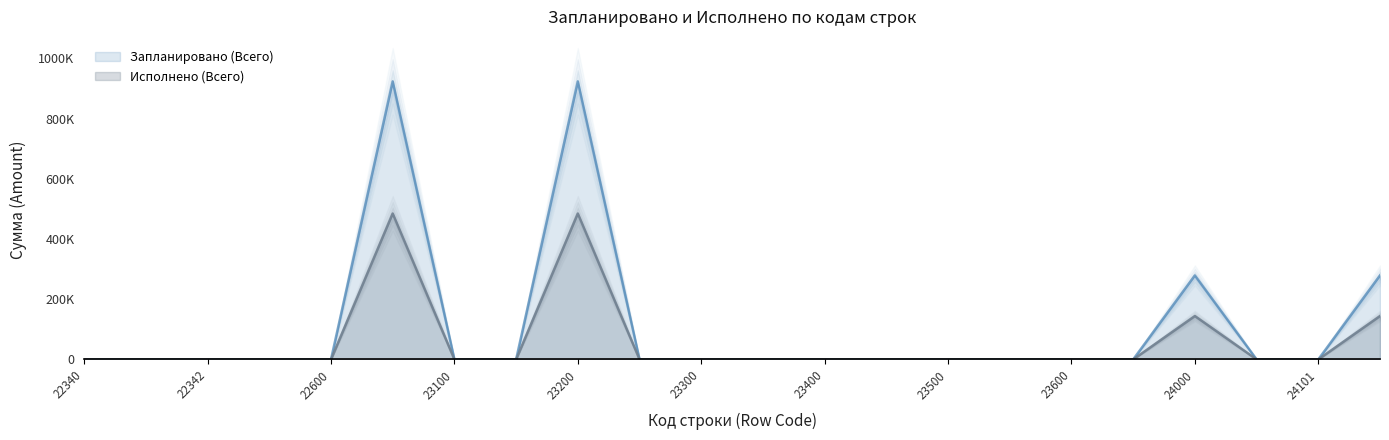

What is the average value of the 23200 series?

704247.5